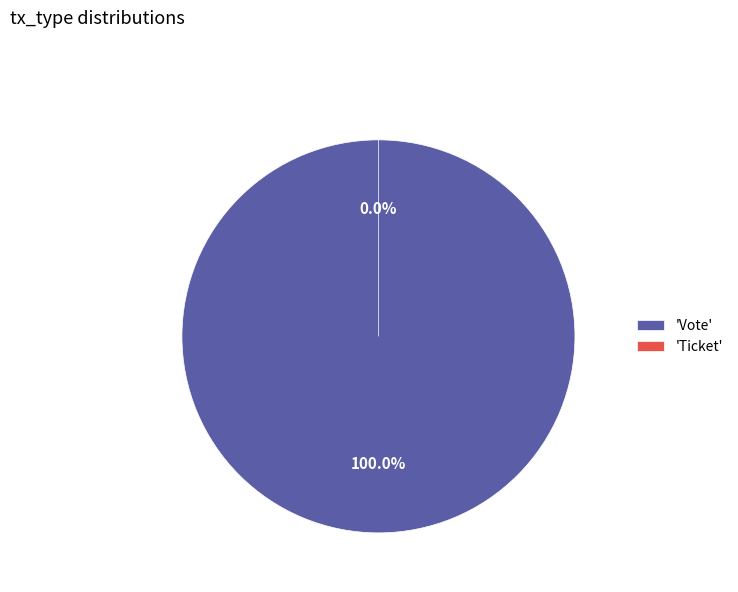

The Ticket slice represents 0% of the pie. True or false?

True